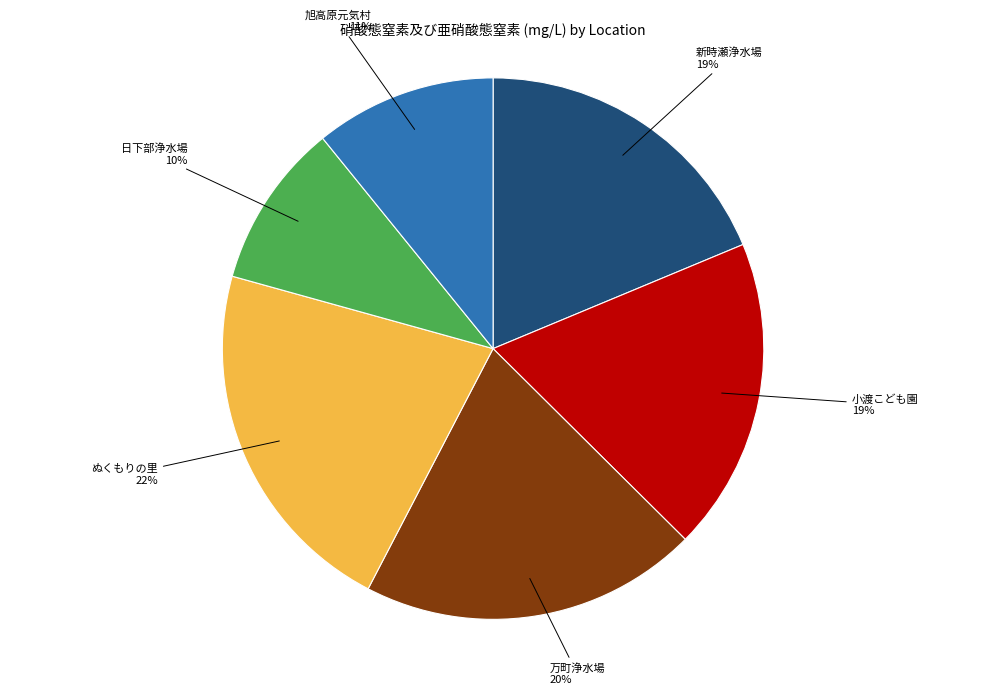

Count the number of slices in the pie.

6